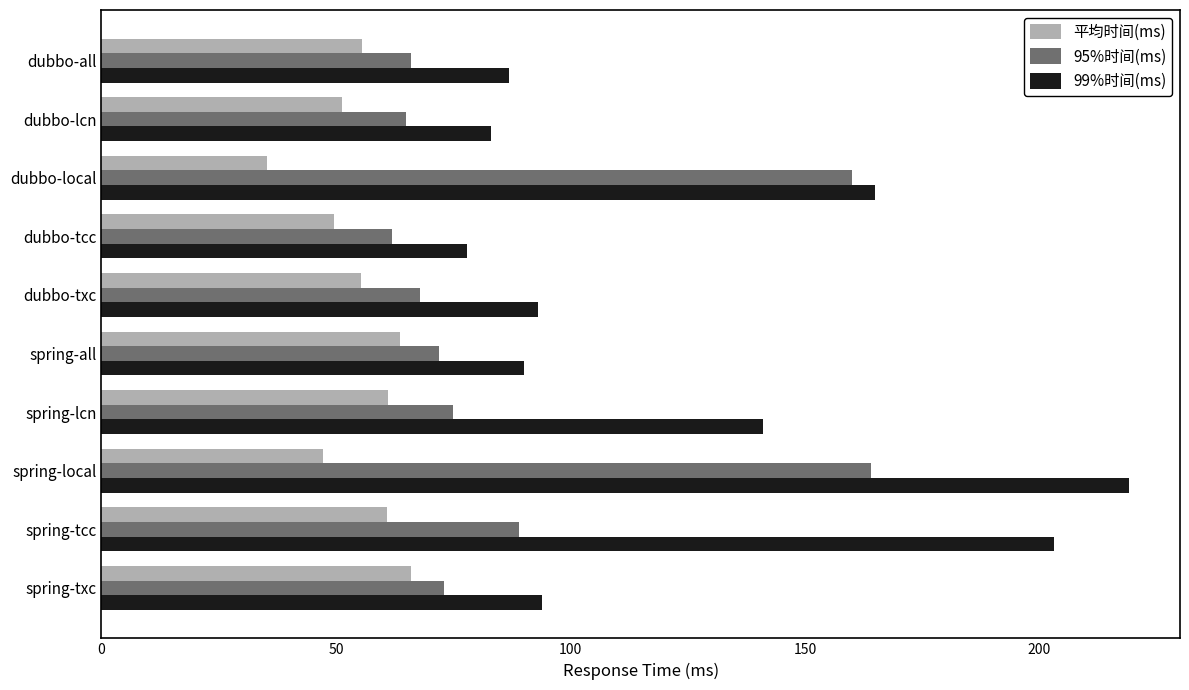

List the series in order of their overall mean, highest first.

99%时间(ms), 95%时间(ms), 平均时间(ms)